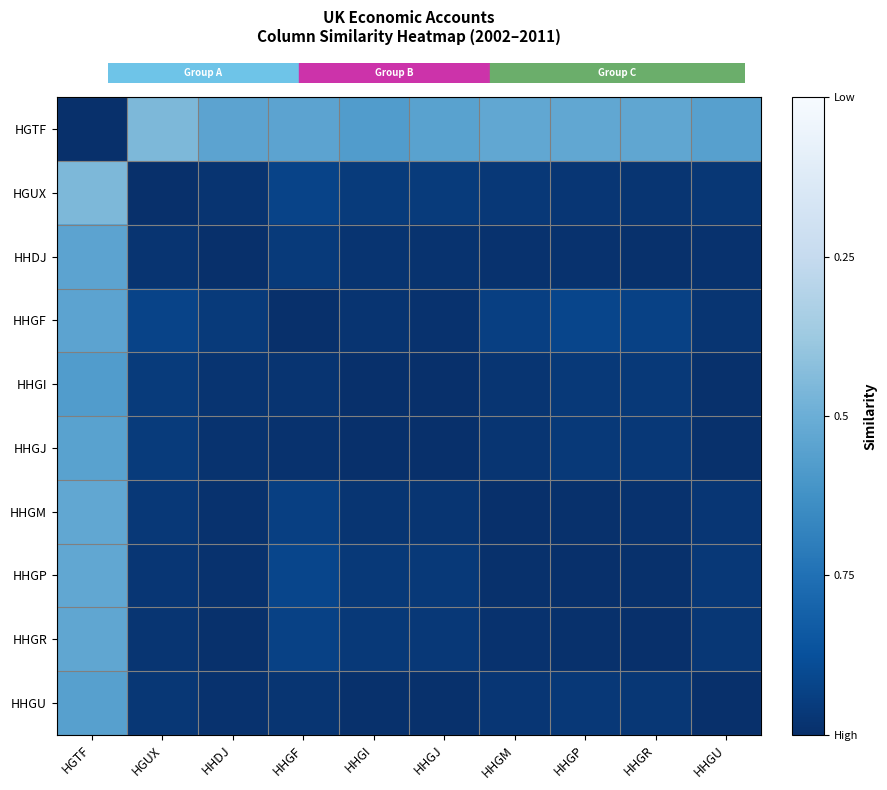

How many data points does each series have?

10